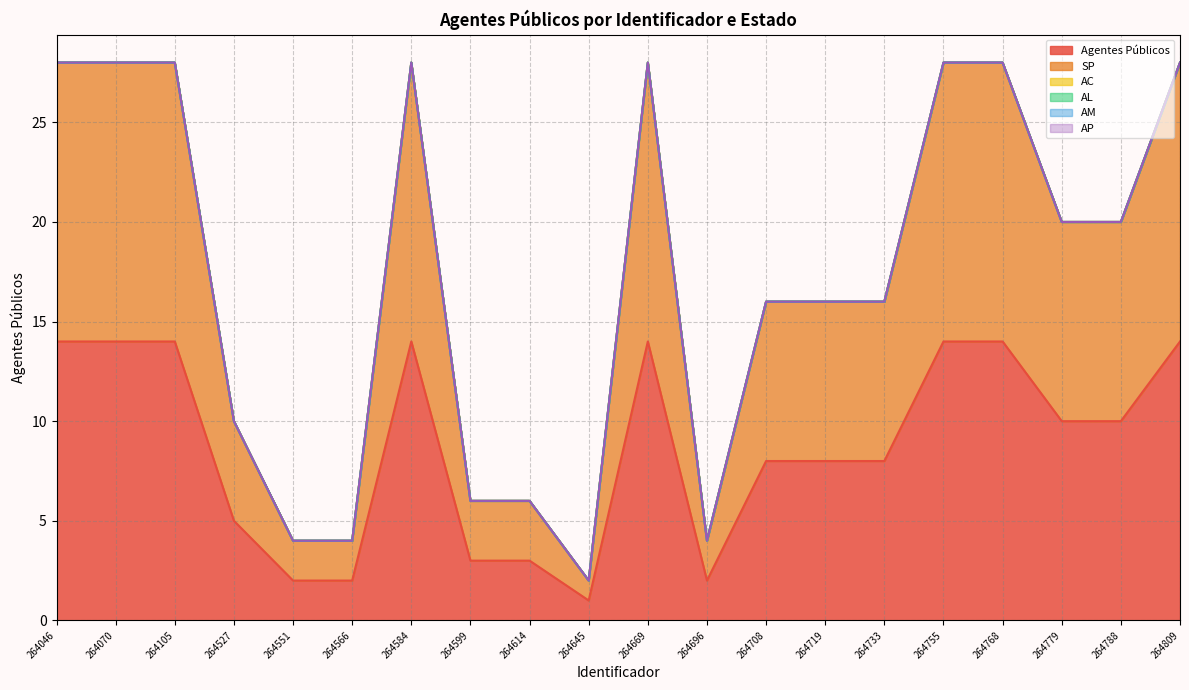

True or false: AL and AM intersect in this chart.

False